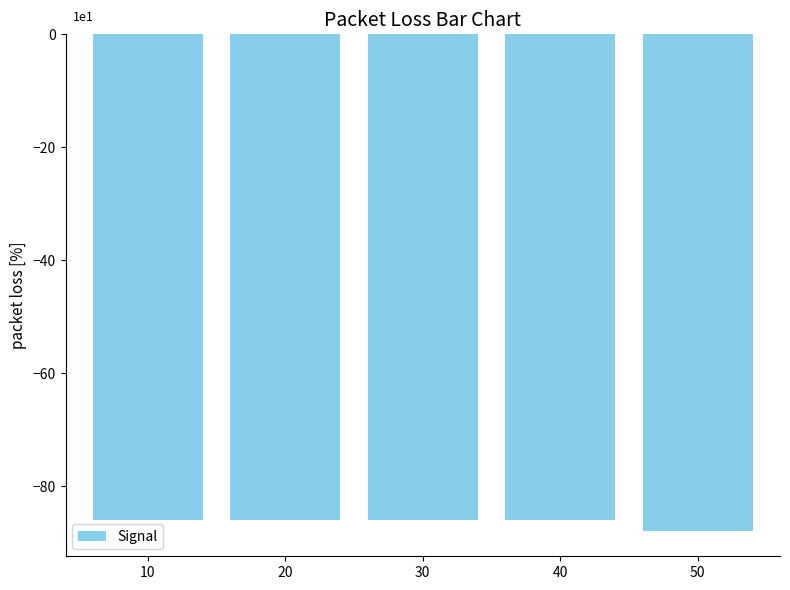

What is the minimum value shown in the chart?

-88